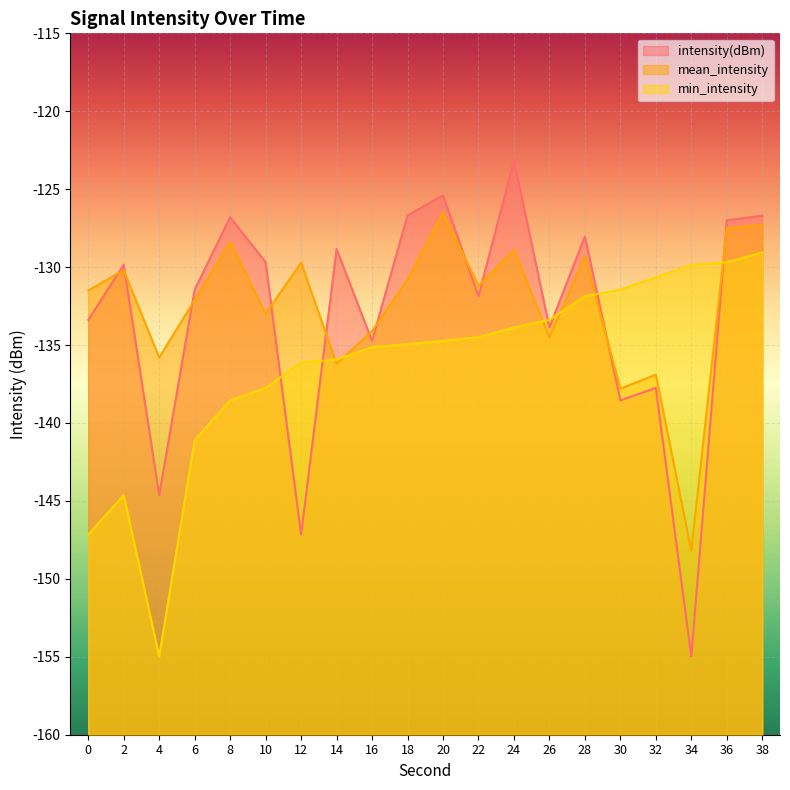

What is the difference between the min_intensity values at 34 and 20?

4.9